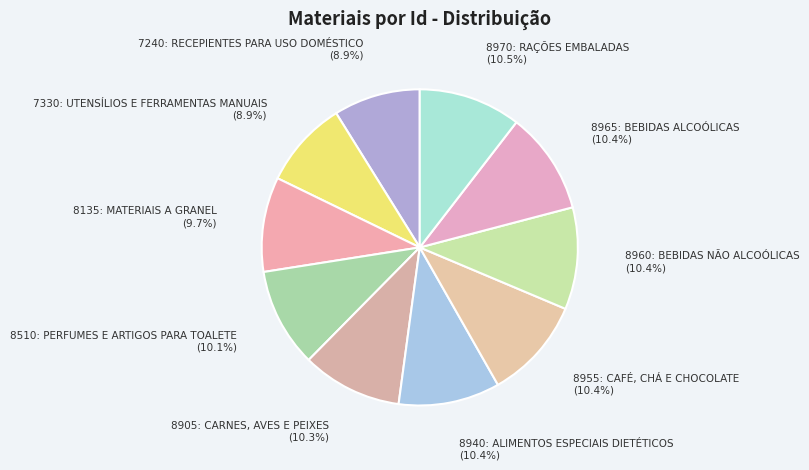

What percentage is NOT represented by 8970: RAÇÕES EMBALADAS?

89.5%